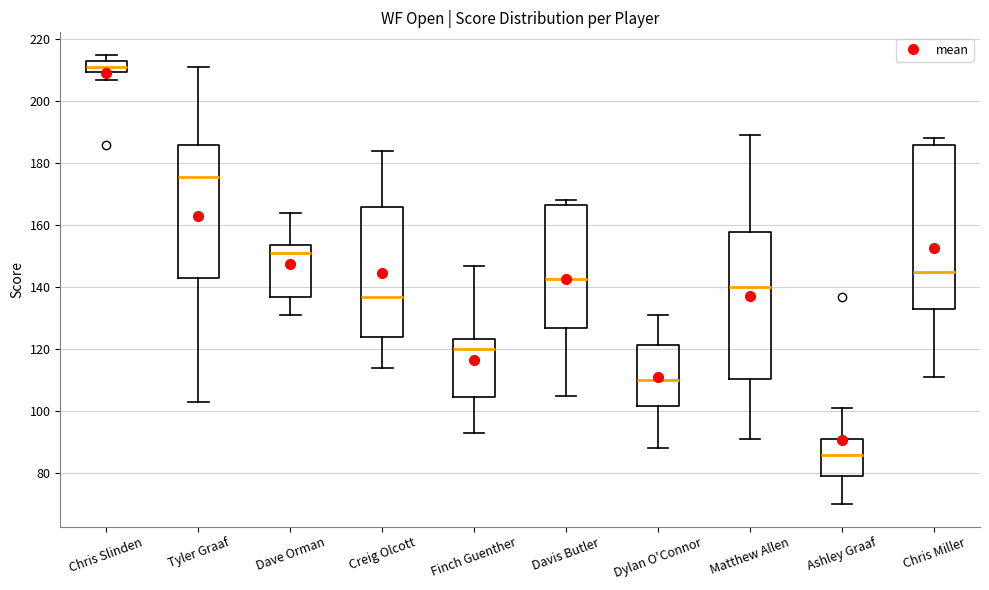

Which box is the tallest, from its lower edge to its upper edge?

Chris Miller